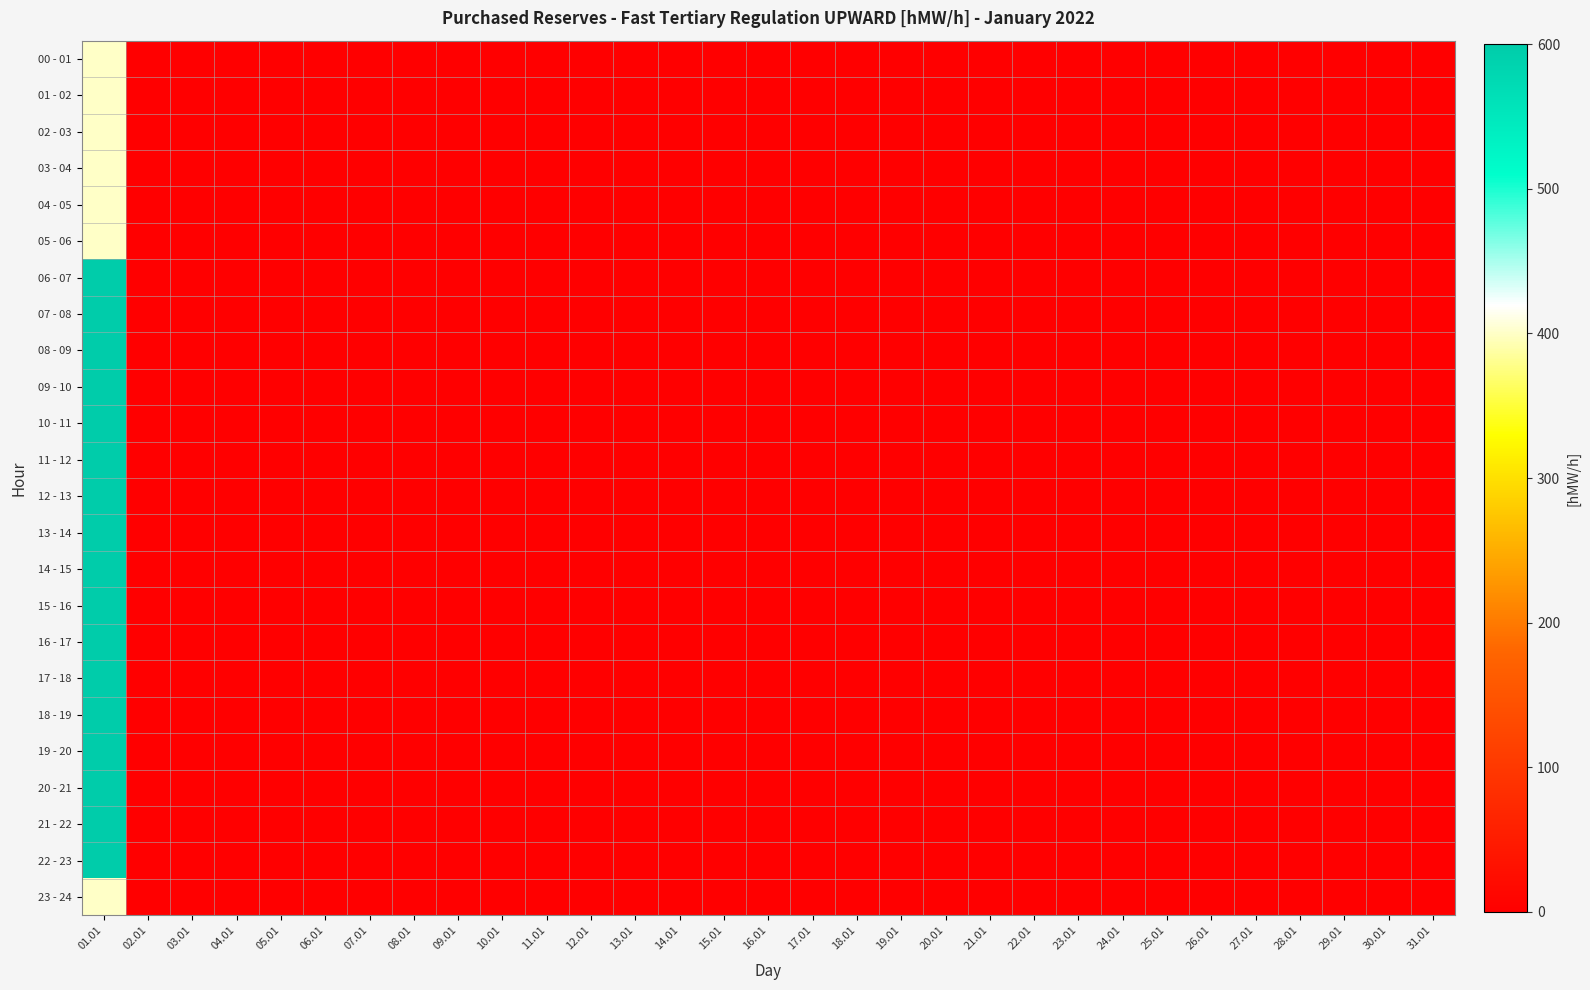

Which label corresponds to the smallest value in the chart?

02.01